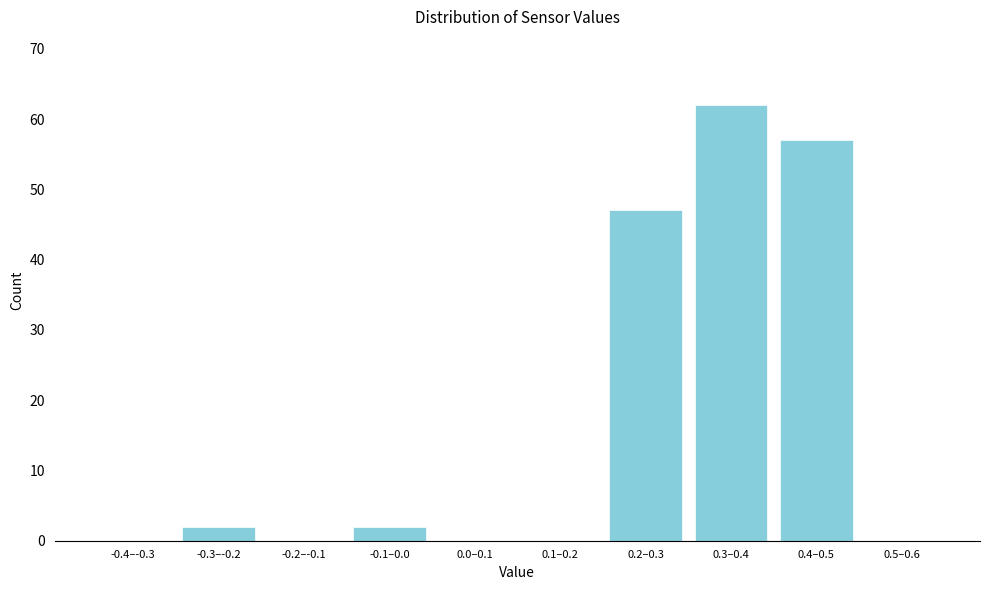

Reading left to right, what are all the values shown in this chart?

-0.4–-0.3=0	-0.3–-0.2=2	-0.2–-0.1=0	-0.1–0.0=2	0.0–0.1=0	0.1–0.2=0	0.2–0.3=47	0.3–0.4=62	0.4–0.5=57	0.5–0.6=0